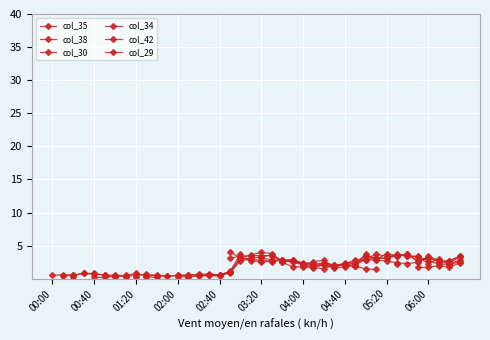

After their last crossing, which series has the higher values: col_34 or col_42?

col_34